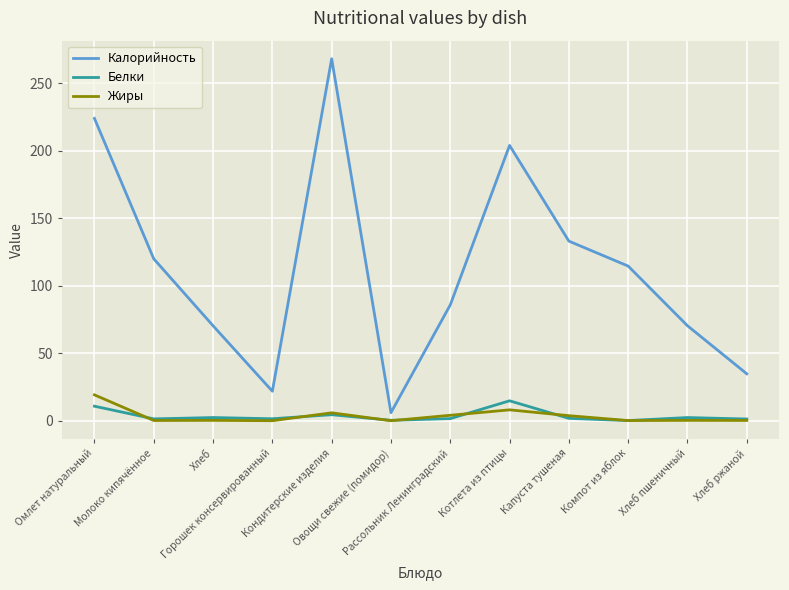

What are all the series names shown in the legend?

Калорийность, Белки, Жиры